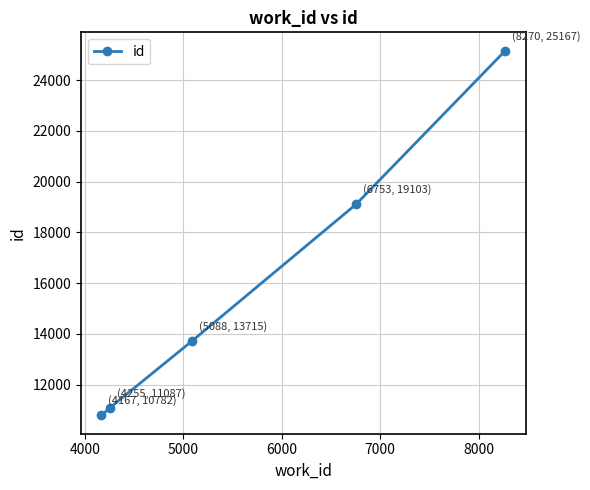

Is this an area chart (filled region under the line)?

No